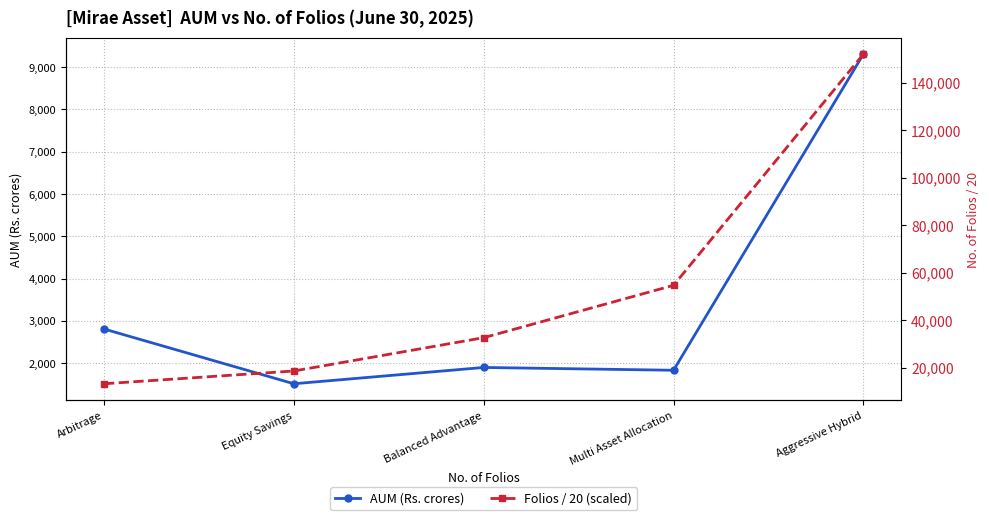

Between Balanced Advantage and Aggressive Hybrid, which series saw the biggest shift?

AUM (Rs. crores)